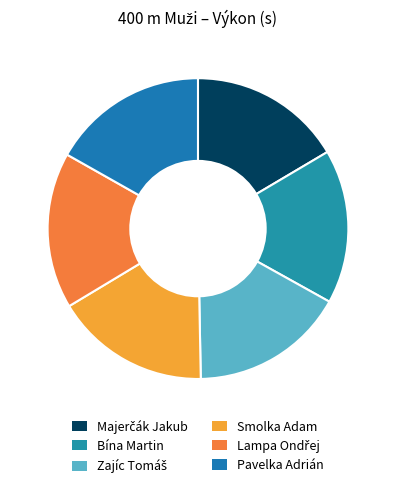

To the nearest percent, what is the average slice percentage?

17%